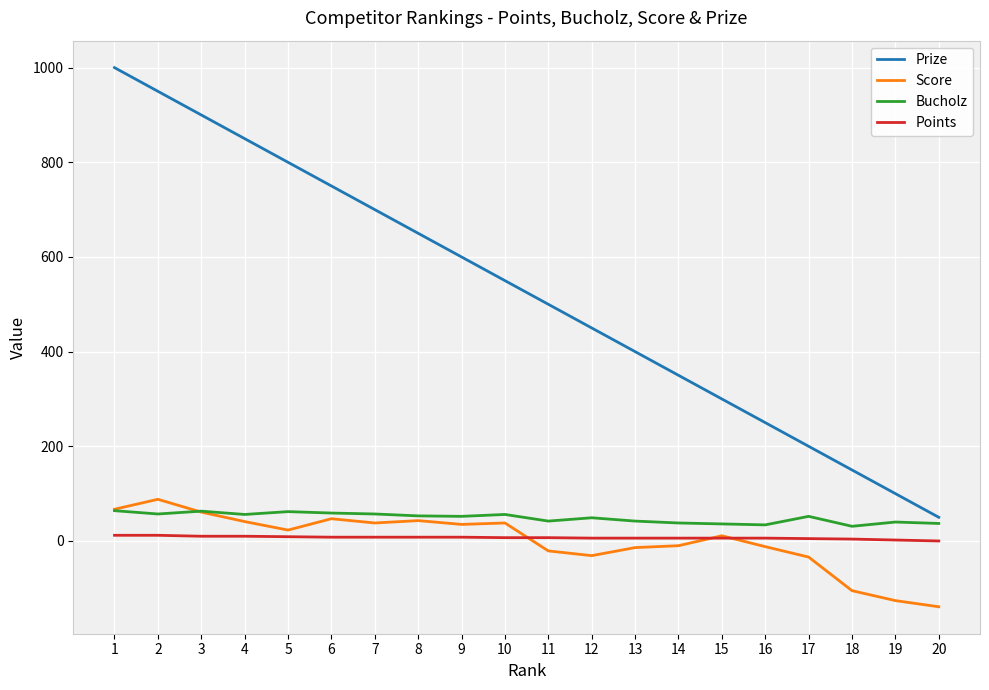

Rank the categories by Prize value from lowest to highest.

20, 19, 18, 17, 16, 15, 14, 13, 12, 11, 10, 9, 8, 7, 6, 5, 4, 3, 2, 1